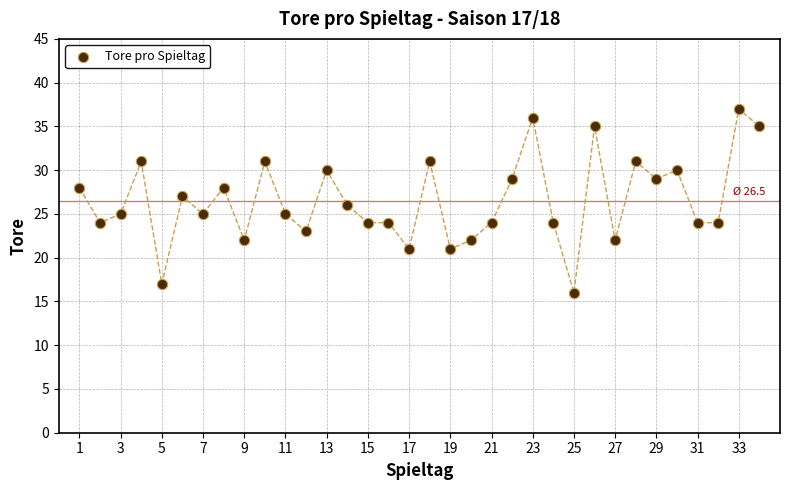

What is the range of Y values (max minus min)?

21